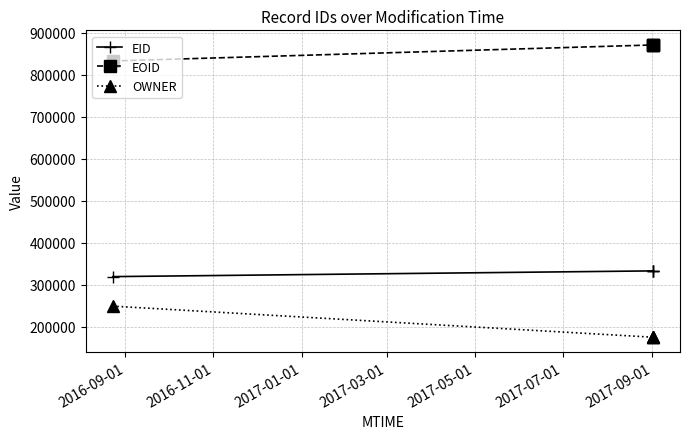

True or false: EID and EOID intersect in this chart.

False